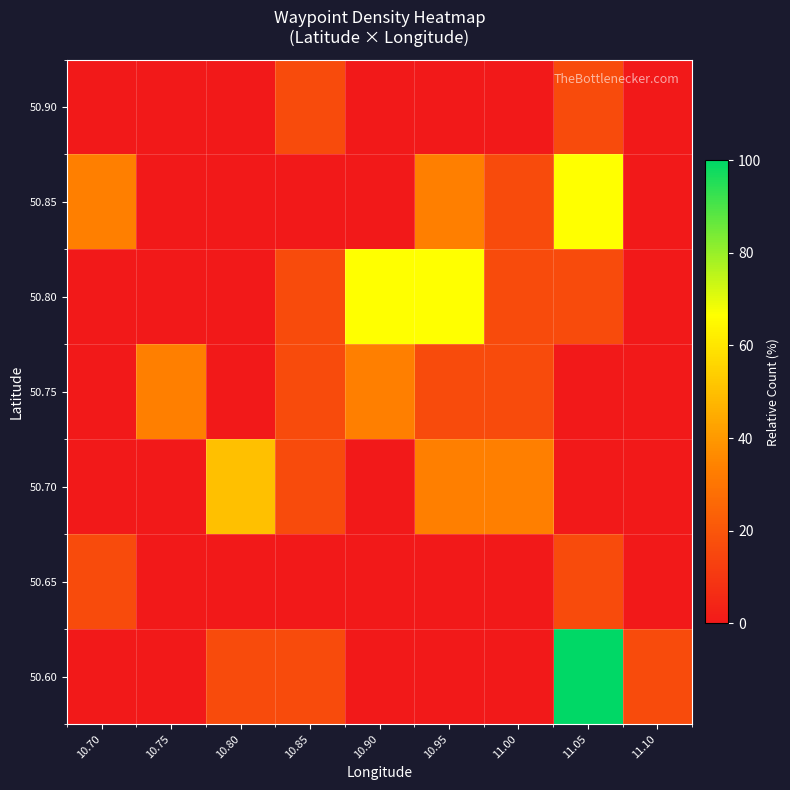

Reading left to right, extract all data points from this chart.

50.60: 10.70=0.0	10.75=0.0	10.80=16.7	10.85=16.7	10.90=0.0	10.95=0.0	11.00=0.0	11.05=100.0	11.10=16.7
50.65: 10.70=16.7	10.75=0.0	10.80=0.0	10.85=0.0	10.90=0.0	10.95=0.0	11.00=0.0	11.05=16.7	11.10=0.0
50.70: 10.70=0.0	10.75=0.0	10.80=50.0	10.85=16.7	10.90=0.0	10.95=33.3	11.00=33.3	11.05=0.0	11.10=0.0
50.75: 10.70=0.0	10.75=33.3	10.80=0.0	10.85=16.7	10.90=33.3	10.95=16.7	11.00=16.7	11.05=0.0	11.10=0.0
50.80: 10.70=0.0	10.75=0.0	10.80=0.0	10.85=16.7	10.90=66.7	10.95=66.7	11.00=16.7	11.05=16.7	11.10=0.0
50.85: 10.70=33.3	10.75=0.0	10.80=0.0	10.85=0.0	10.90=0.0	10.95=33.3	11.00=16.7	11.05=66.7	11.10=0.0
50.90: 10.70=0.0	10.75=0.0	10.80=0.0	10.85=16.7	10.90=0.0	10.95=0.0	11.00=0.0	11.05=16.7	11.10=0.0